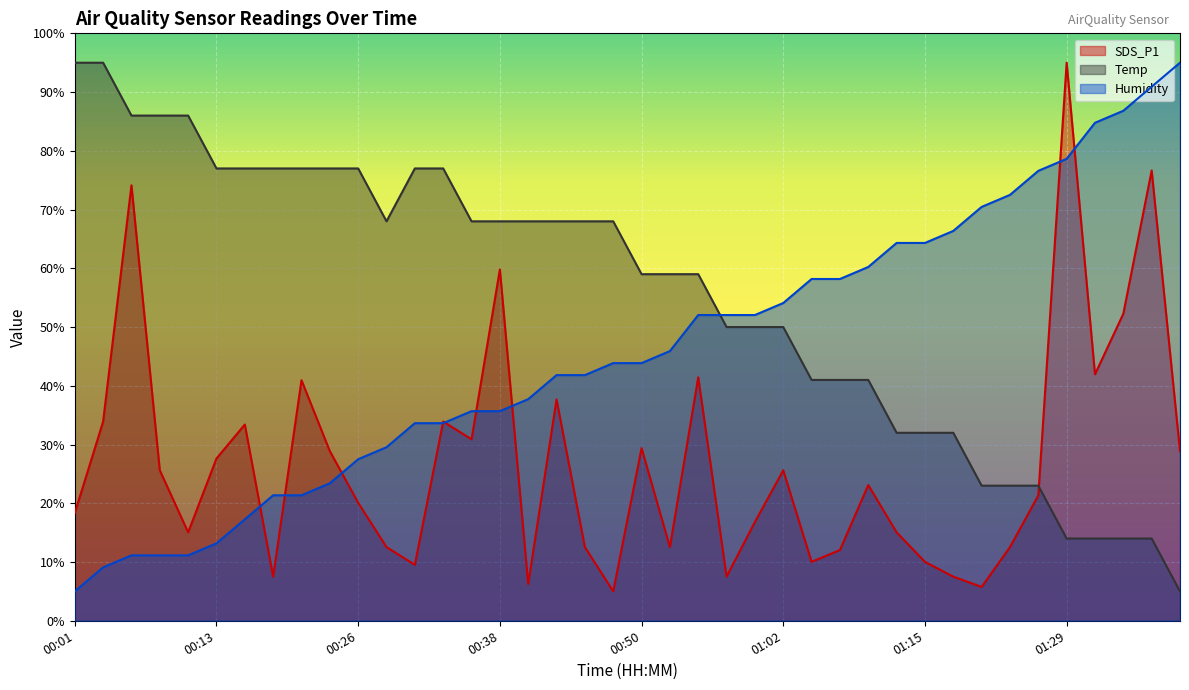

List the series in order of their overall mean, highest first.

Temp, Humidity, SDS_P1